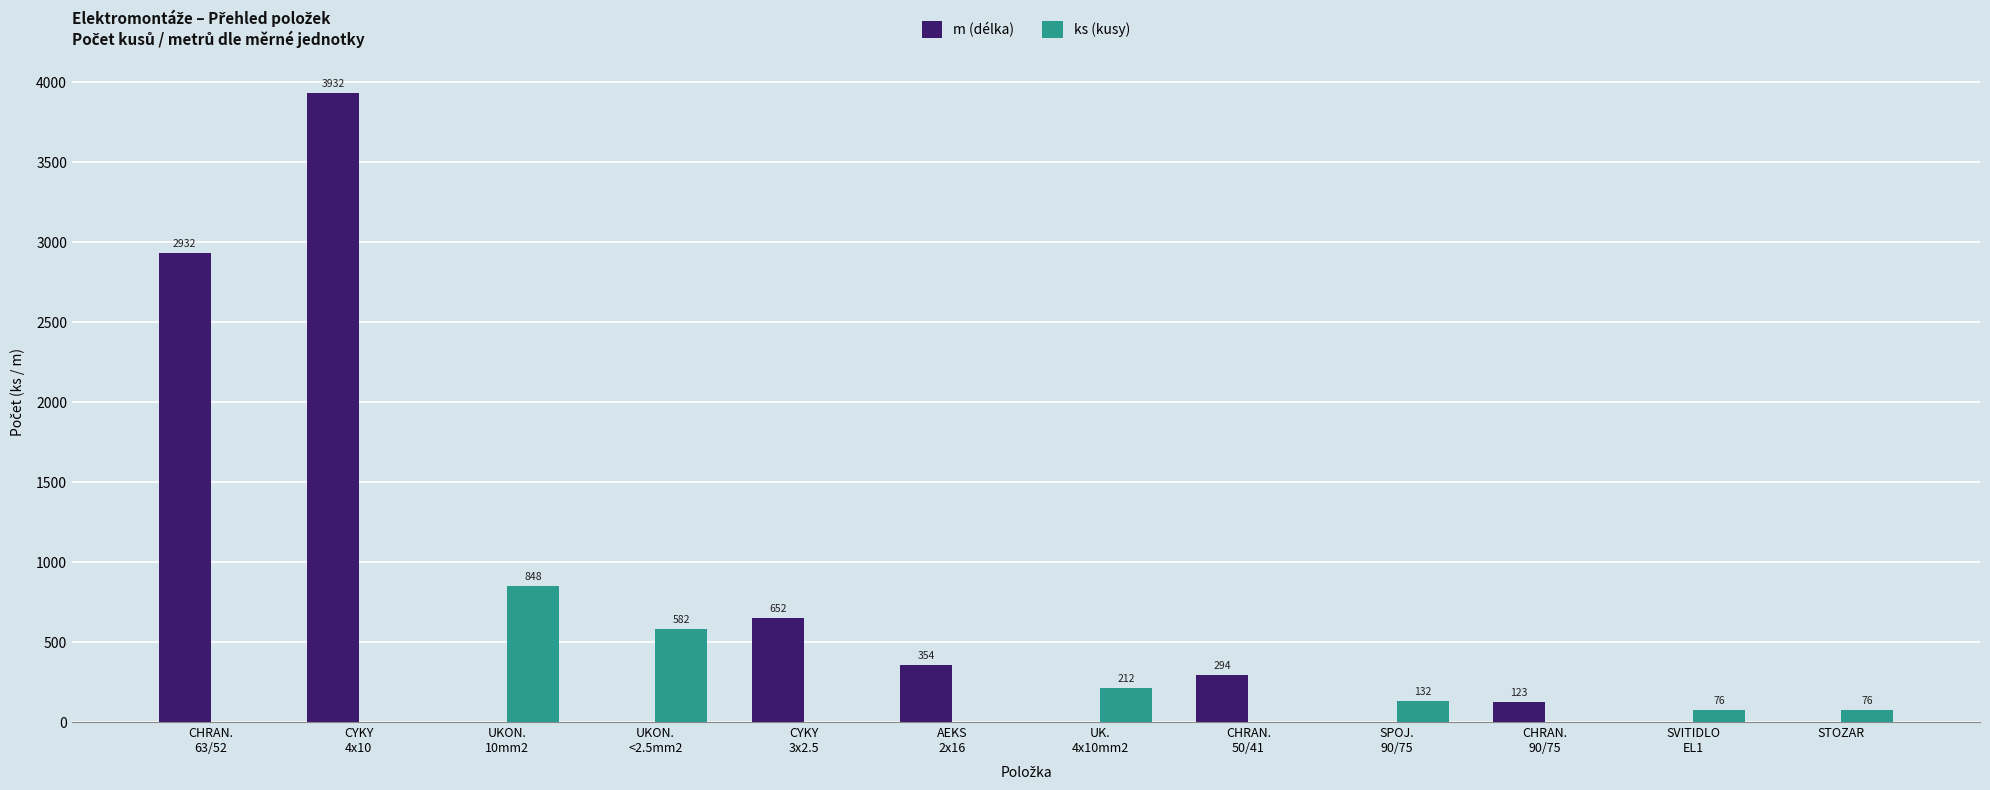

How many groups of bars are there?

12